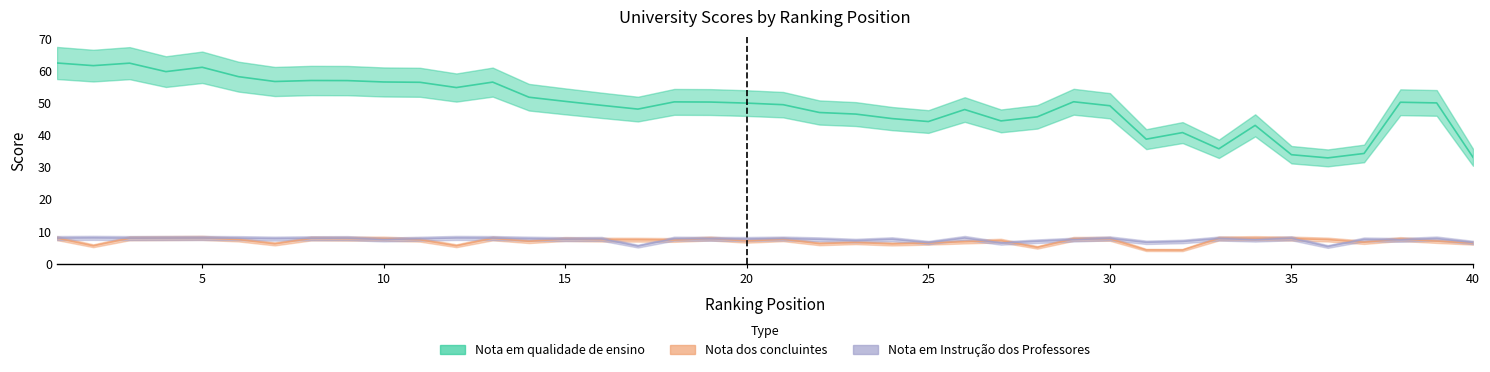

List the labels in order of Nota em qualidade de ensino value, largest first.

1, 3, 2, 5, 4, 6, 8, 9, 7, 10, 13, 11, 12, 14, 15, 29, 18, 19, 38, 39, 20, 21, 16, 30, 17, 26, 22, 23, 28, 24, 27, 25, 34, 32, 31, 33, 37, 35, 40, 36